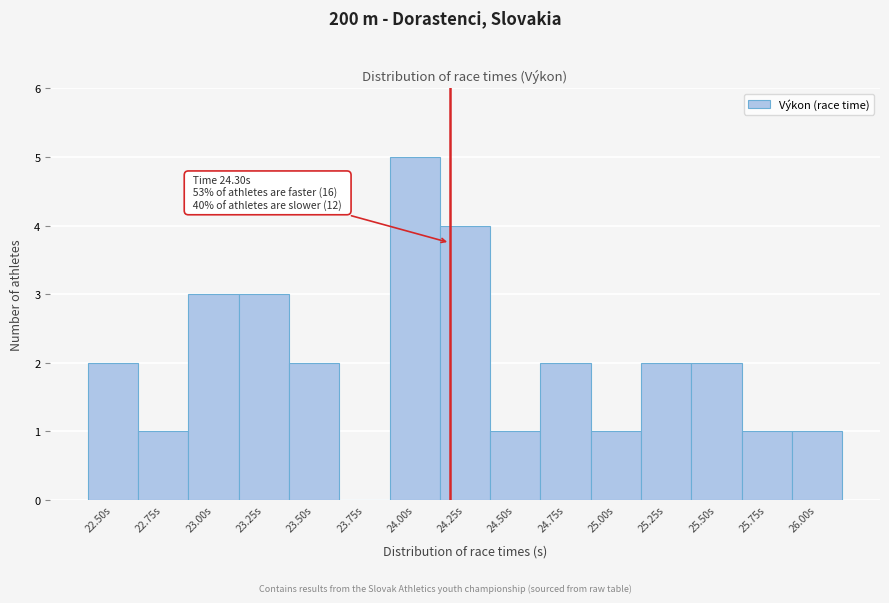

Reading right to left, extract all data points from this chart.

26.00s=1	25.75s=1	25.50s=2	25.25s=2	25.00s=1	24.75s=2	24.50s=1	24.25s=4	24.00s=5	23.75s=0	23.50s=2	23.25s=3	23.00s=3	22.75s=1	22.50s=2